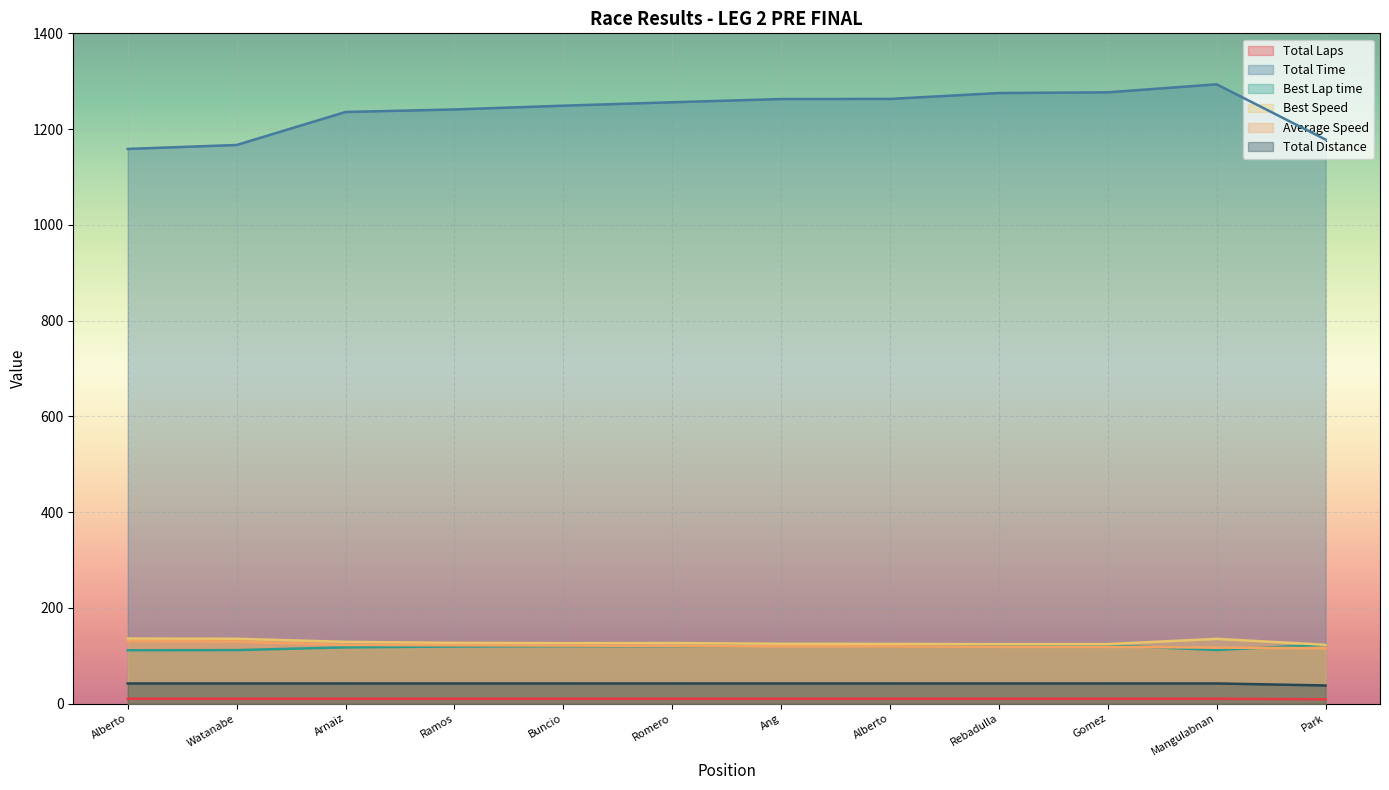

How many lines are shown in the chart?

6